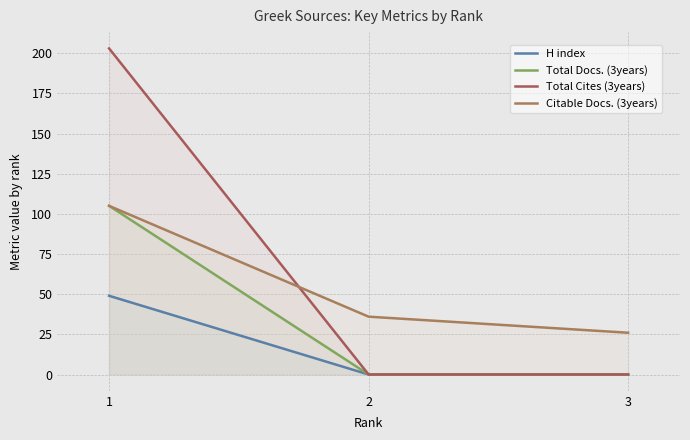

Is it true that Citable Docs. (3years) equals 36 at 2?

True